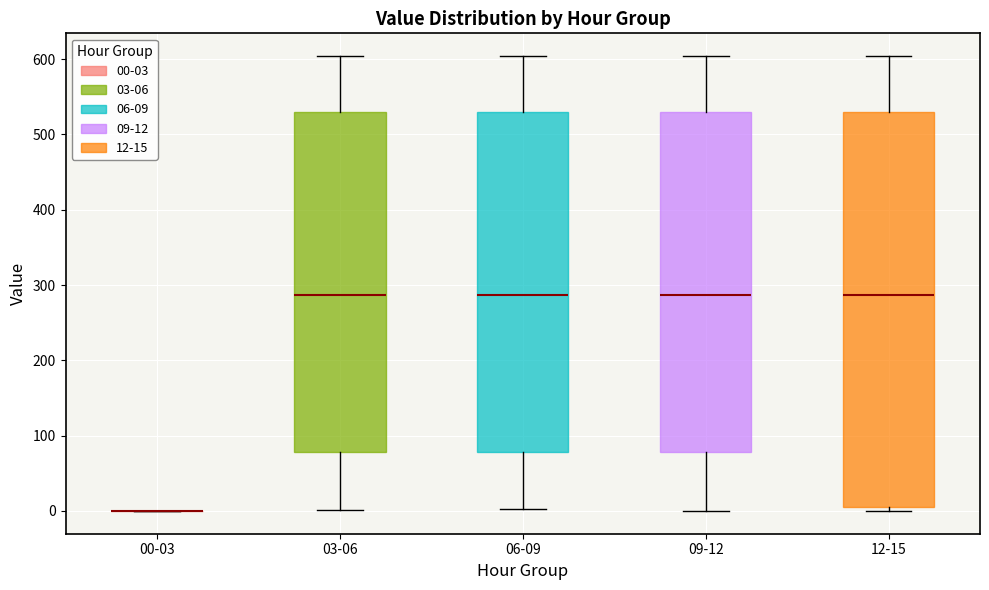

Reading left to right, read every box against the y-axis: the position of its median line, the range the box covers, and the ends of its whiskers. The values are not printed on the chart, so give them approximately, as read against the axis.

00-03: box collapsed to a line at 0, whiskers 0 to 0
03-06: median 290, box 80 to 530, whiskers 0 to 600
06-09: median 290, box 80 to 530, whiskers 0 to 600
09-12: median 290, box 80 to 530, whiskers 0 to 600
12-15: median 290, box 10 to 530, whiskers 0 to 600